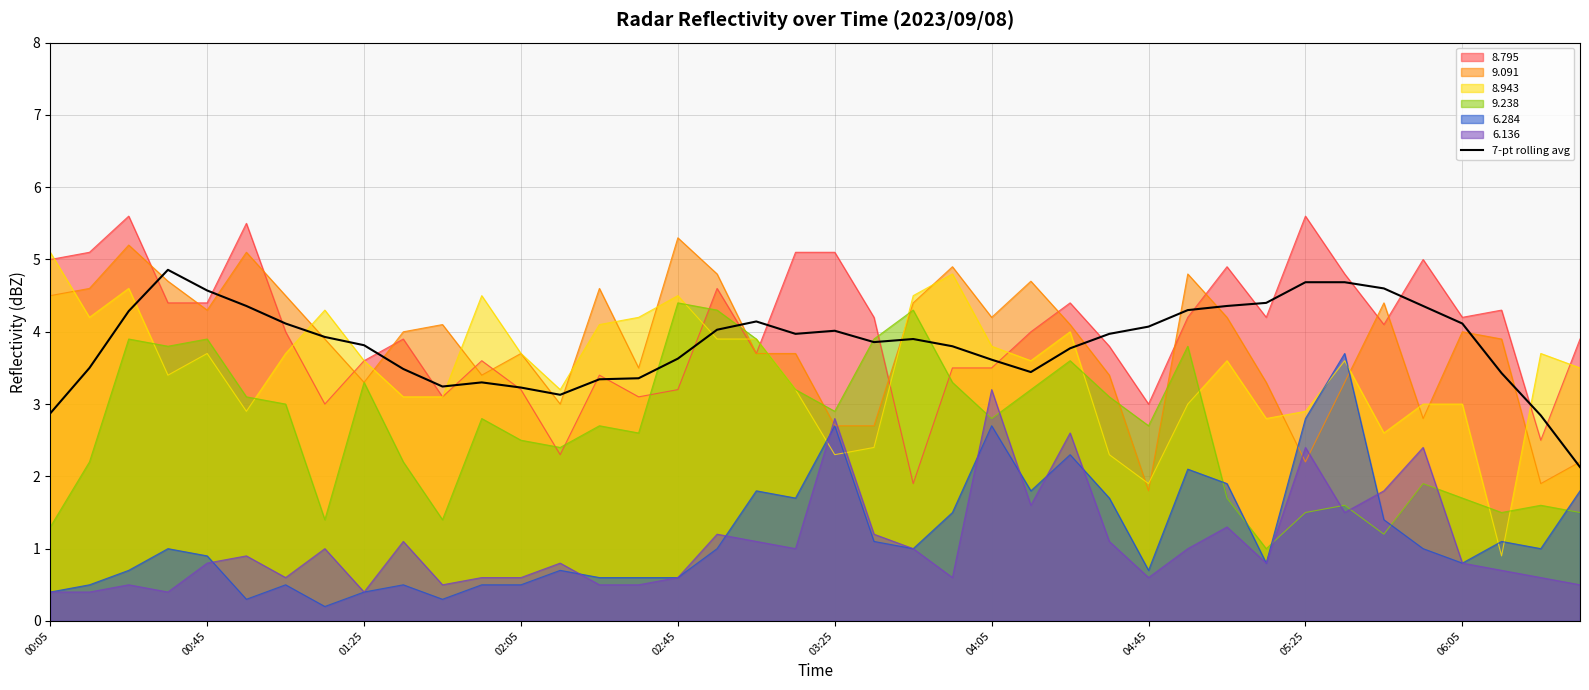

How many categories are shown in the chart?

40